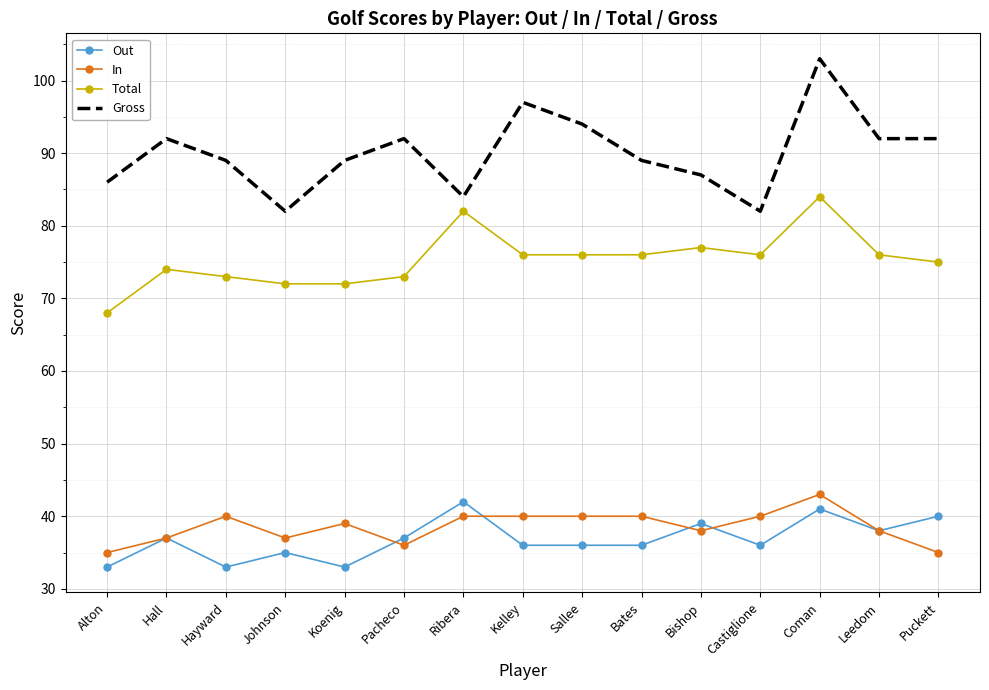

True or false: Total and In cross at least once.

False